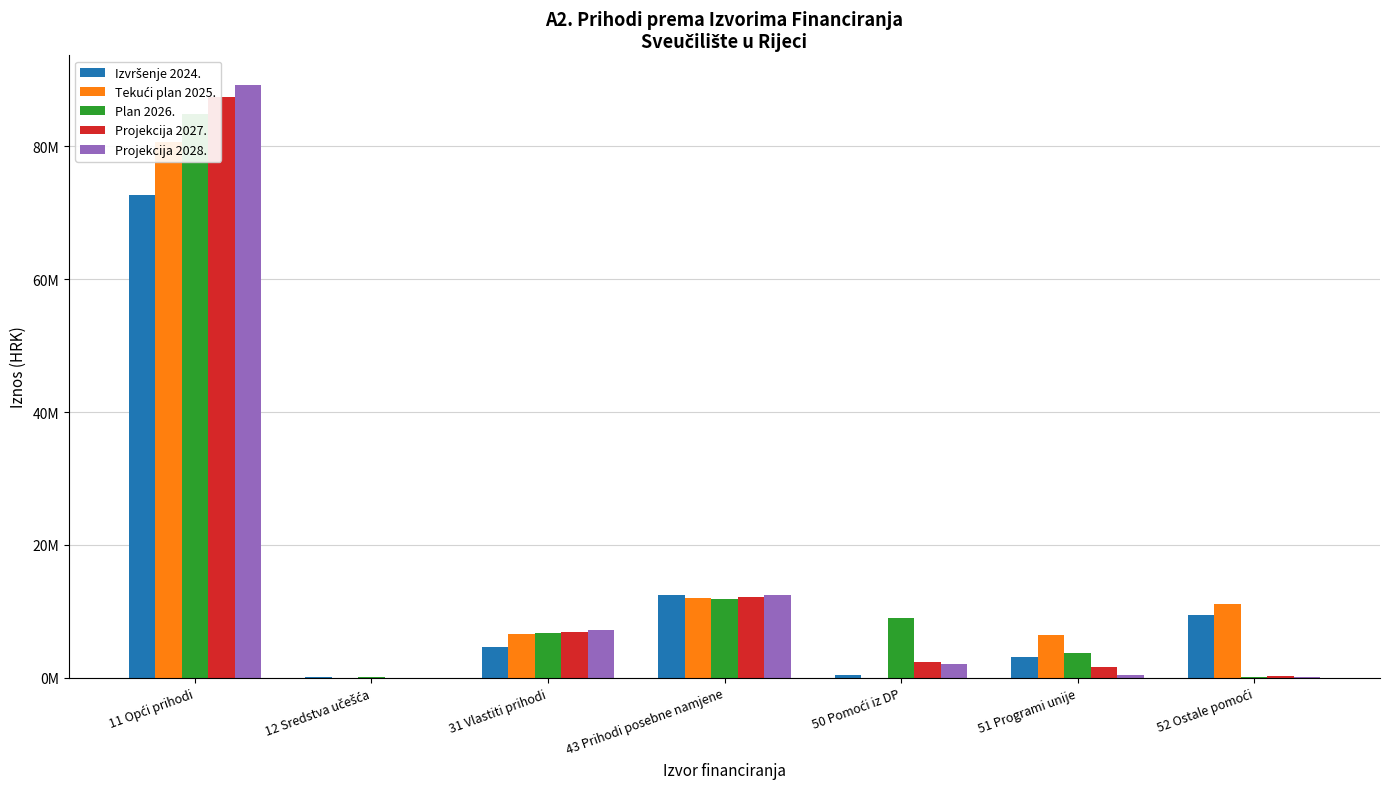

At which category is the sum across all series the highest?

11